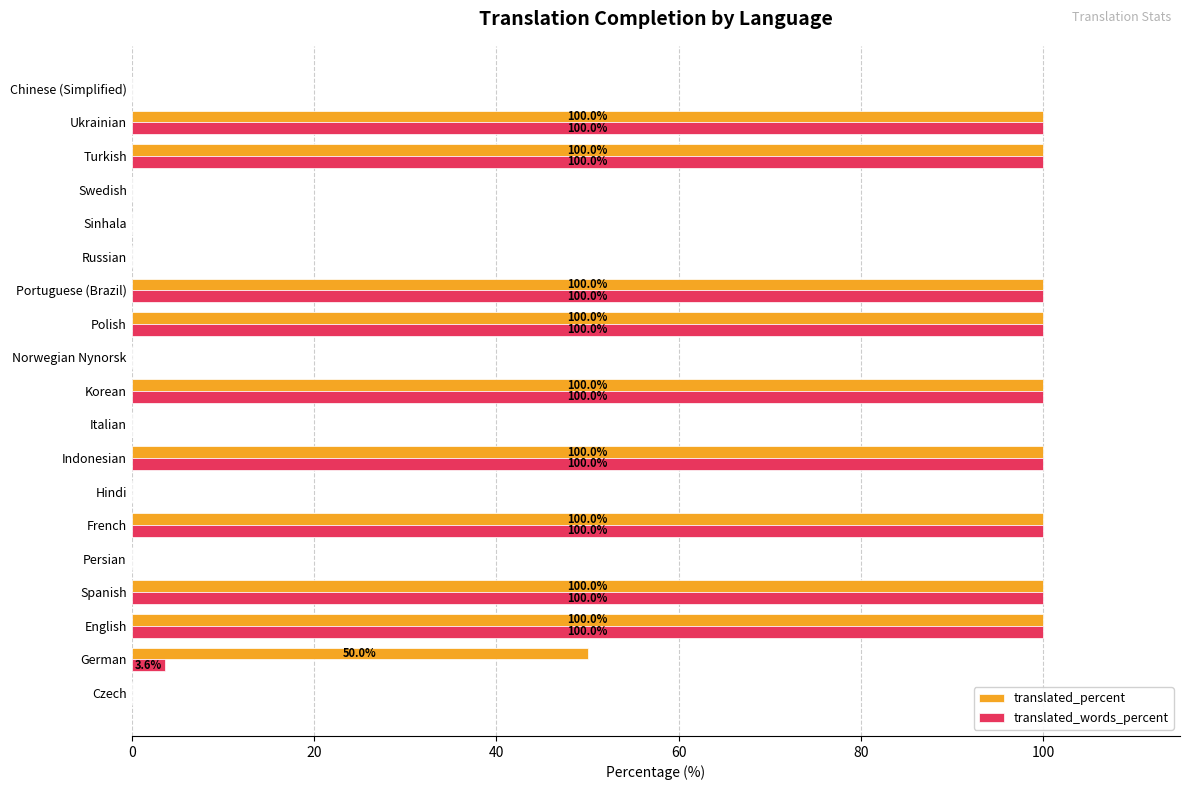

The value of translated_percent at German is 26.9. True or false?

False